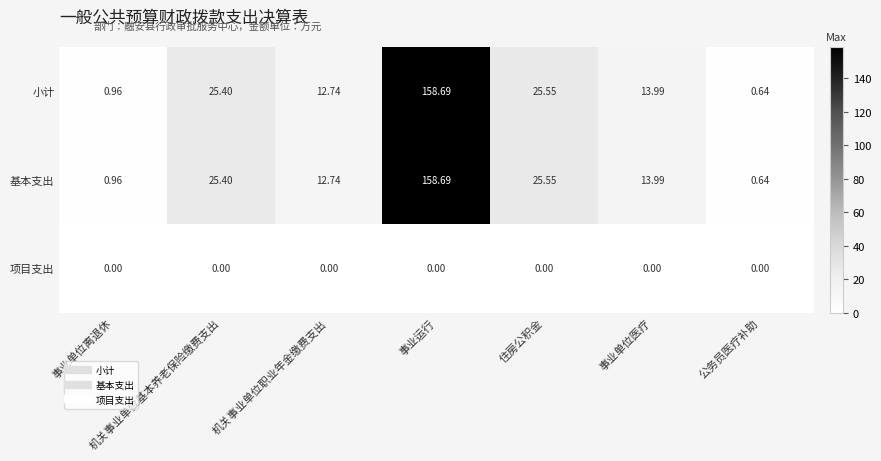

How many distinct data groups are displayed?

3